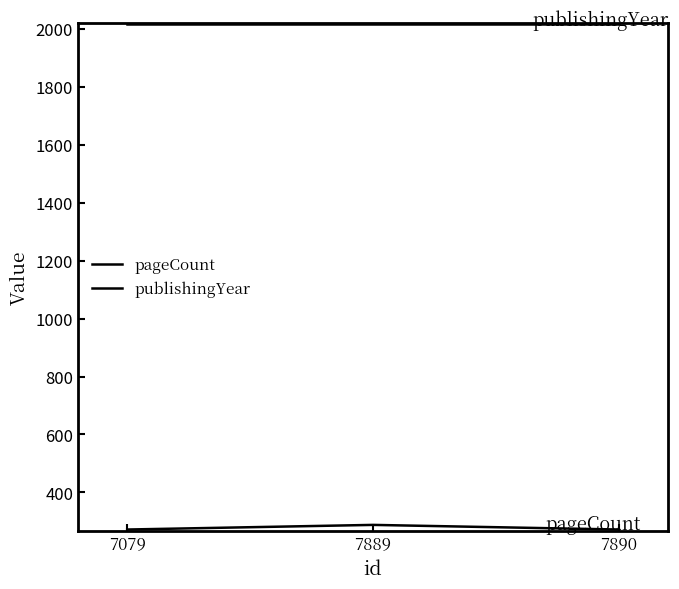

Does the chart have visible grid lines?

No